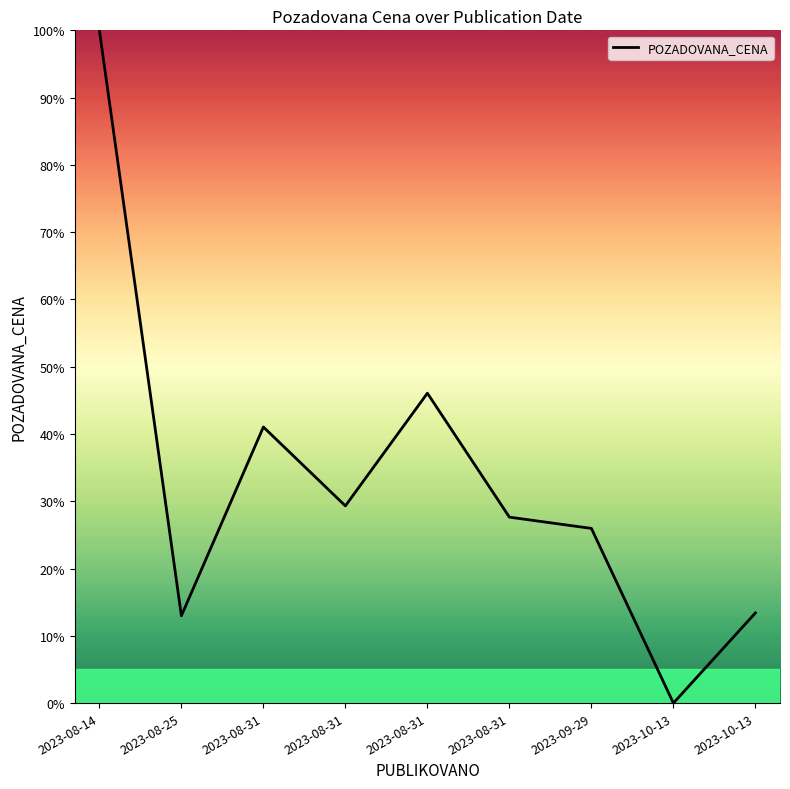

How many interior local valleys (lower than both neighbors) does the data have?

3